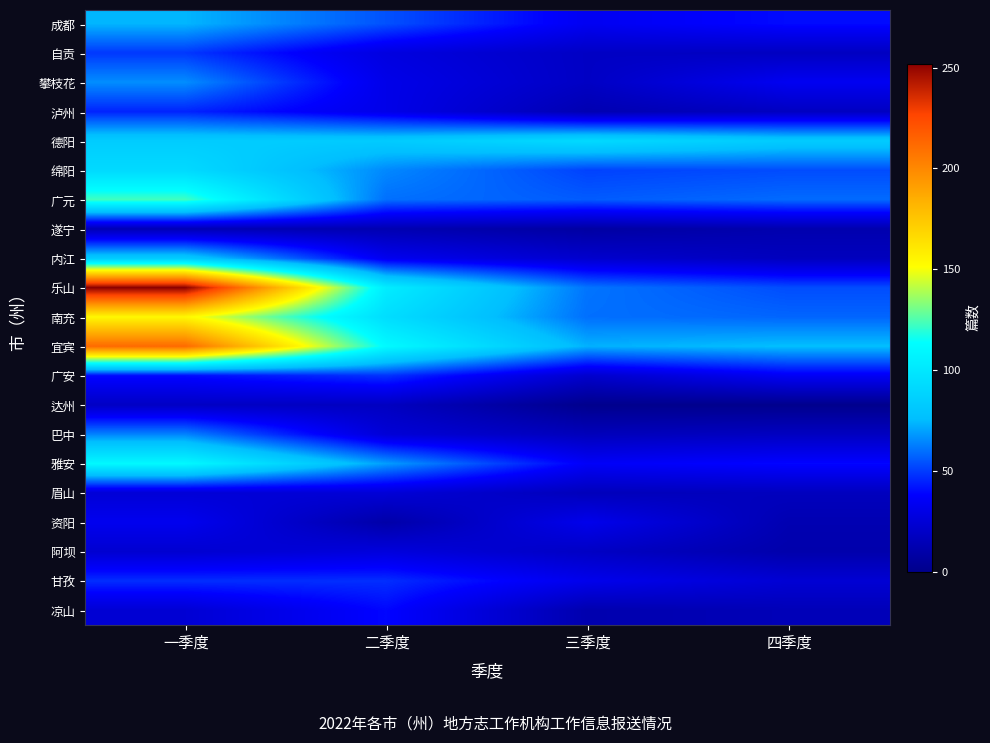

What is the total value across all series at 三季度?

694